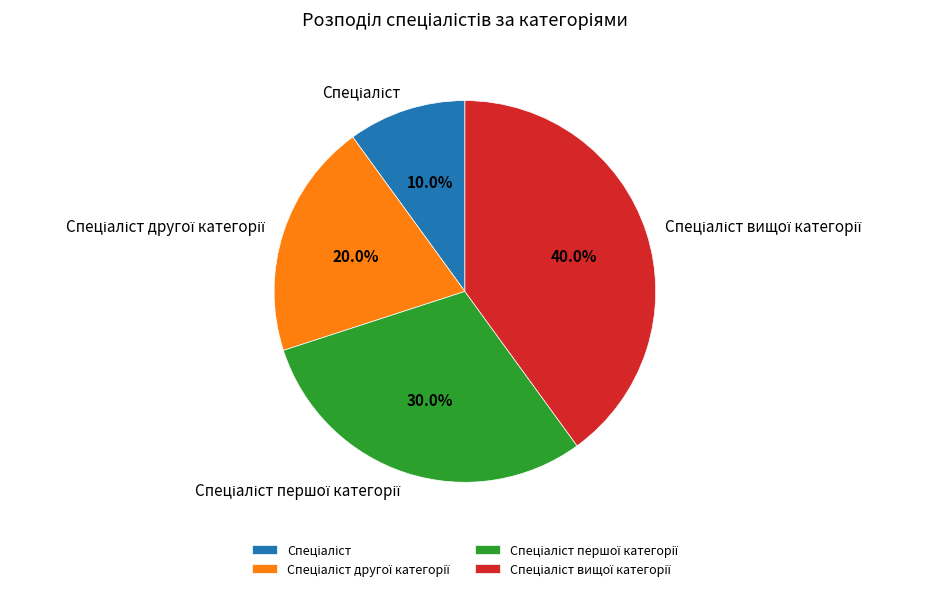

Is there a majority slice in this chart?

No